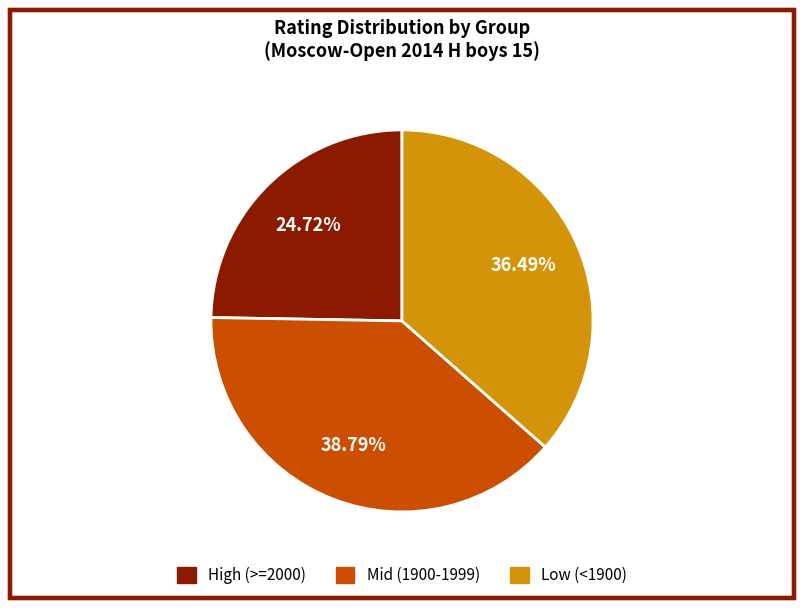

Is there a majority slice in this chart?

No